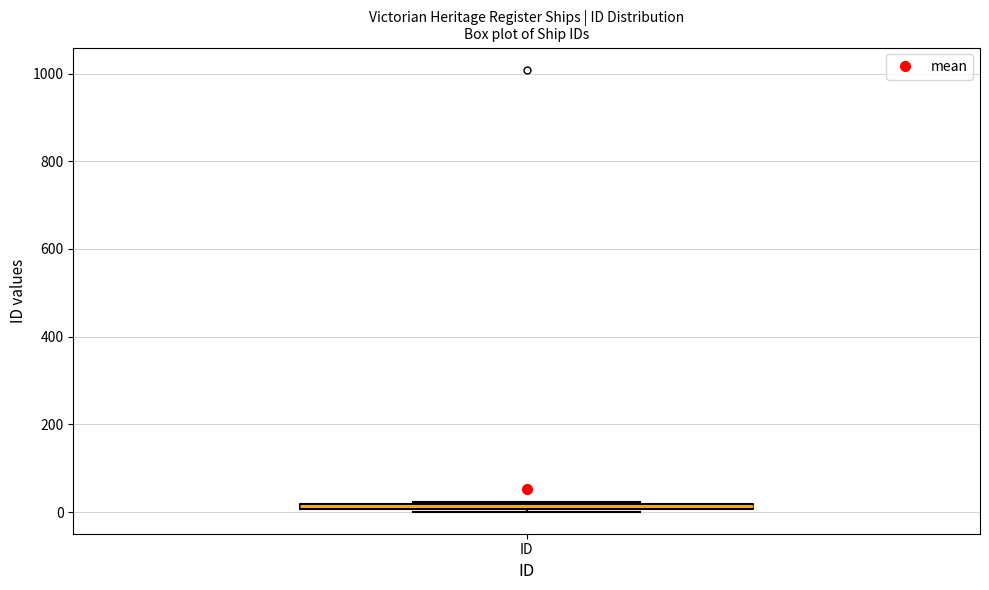

Where is the upper edge of the box for ID on the y-axis? The values are not printed on the chart, so give them approximately, as read against the axis.

20